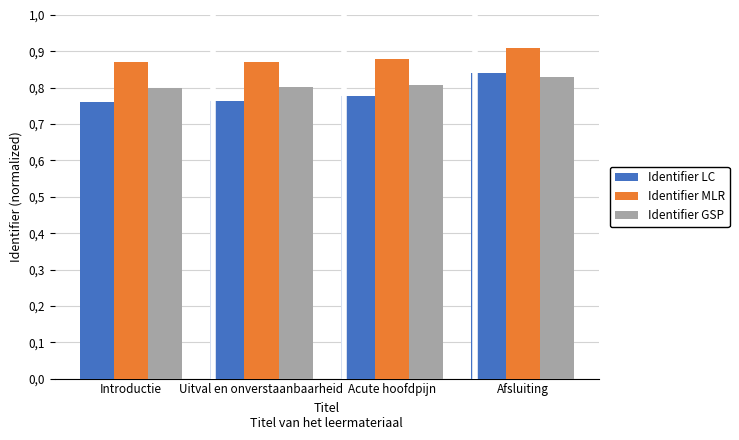

Does the chart contain any negative values?

No